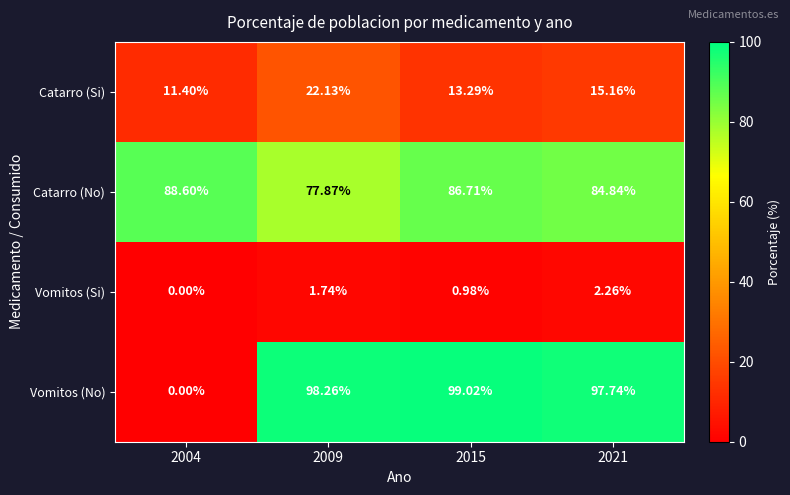

Count the number of categories in the chart.

4